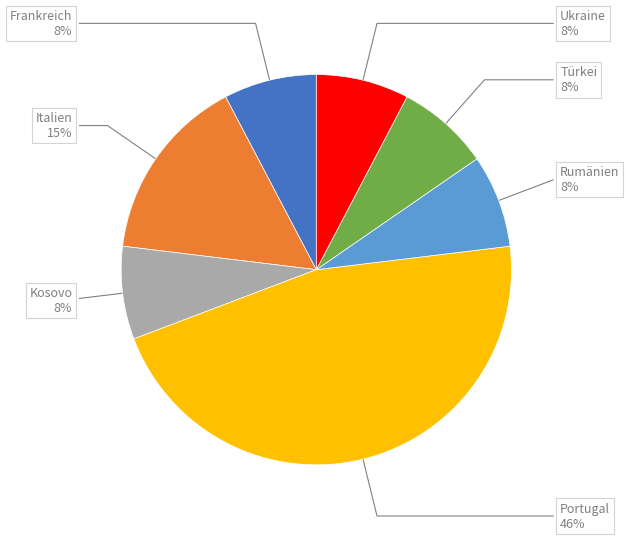

To the nearest percent, what is the average slice percentage?

14%